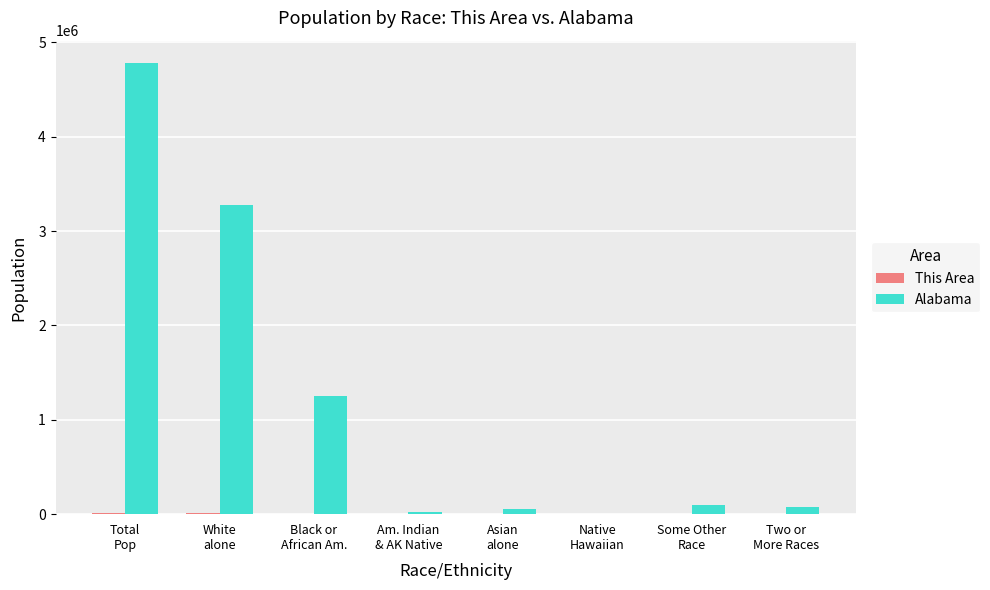

What is the greatest value displayed?

4779736